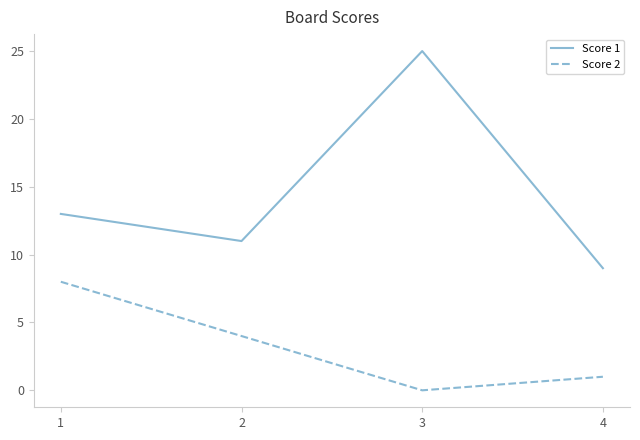

What is the total value across all series at 3?

25